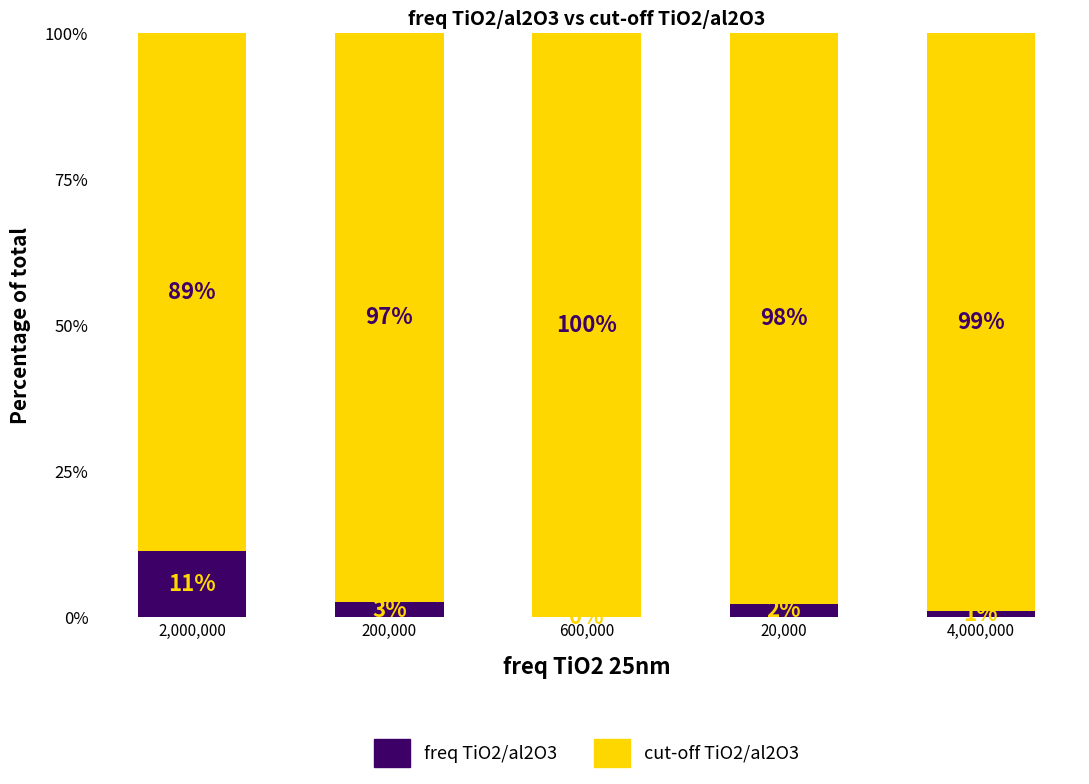

What is the highest value of the freq TiO2/al2O3 series?

11.4